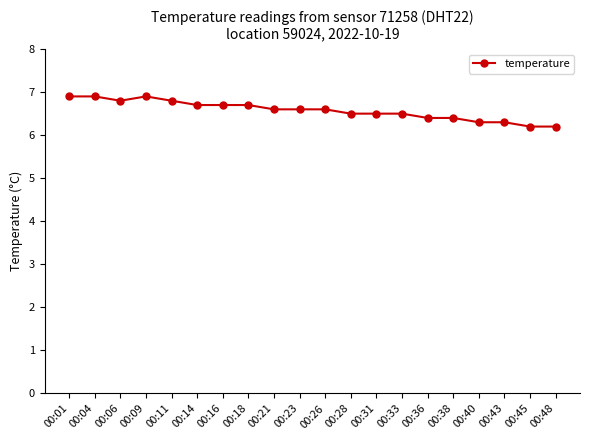

True or false: the data shows 10.4 at 00:40.

False